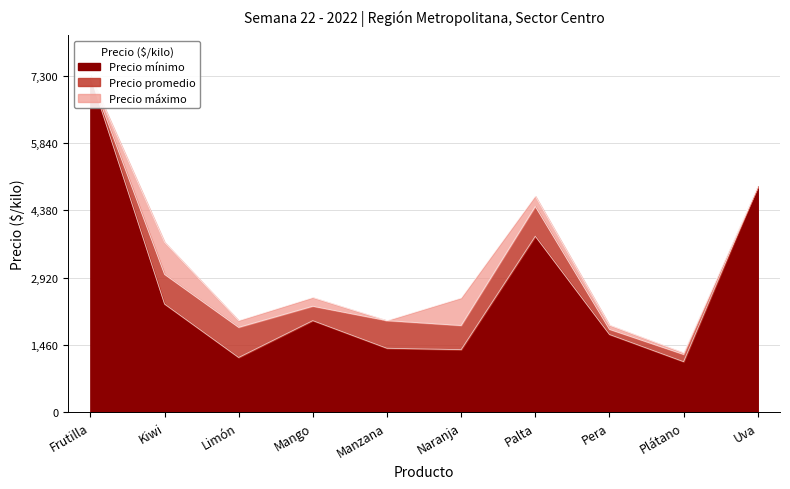

At which label is Precio máximo closest to 4295?

Palta